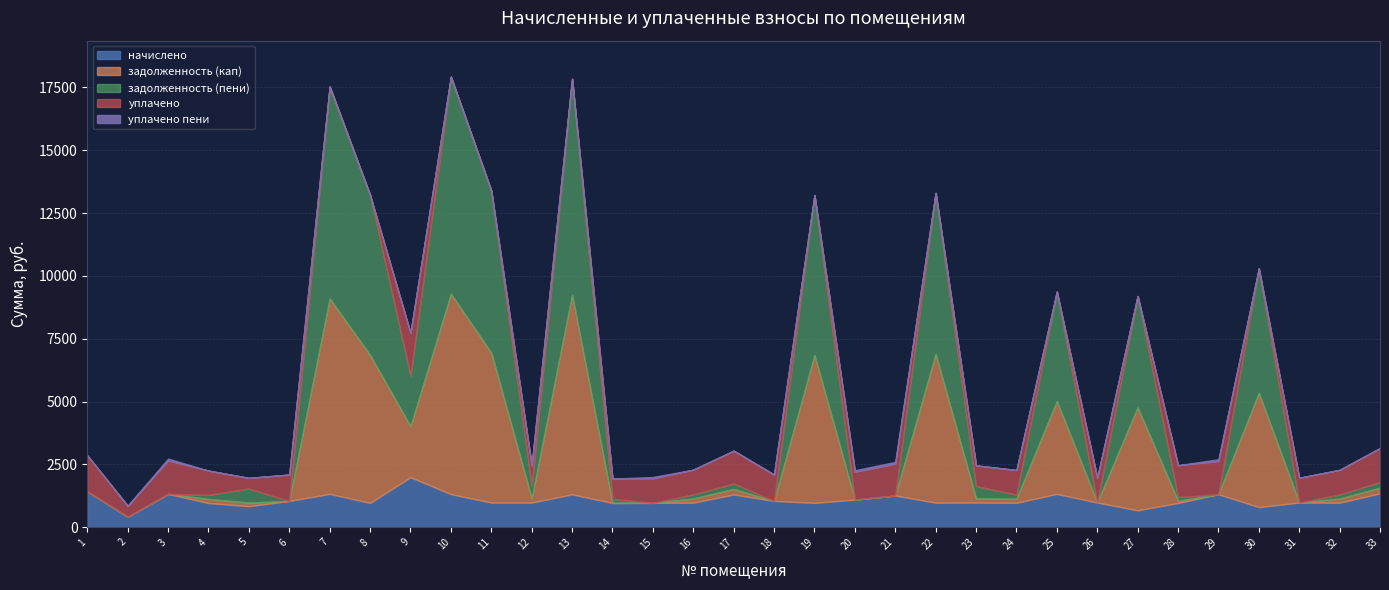

What is the highest value of the уплачено пени series?

76.7